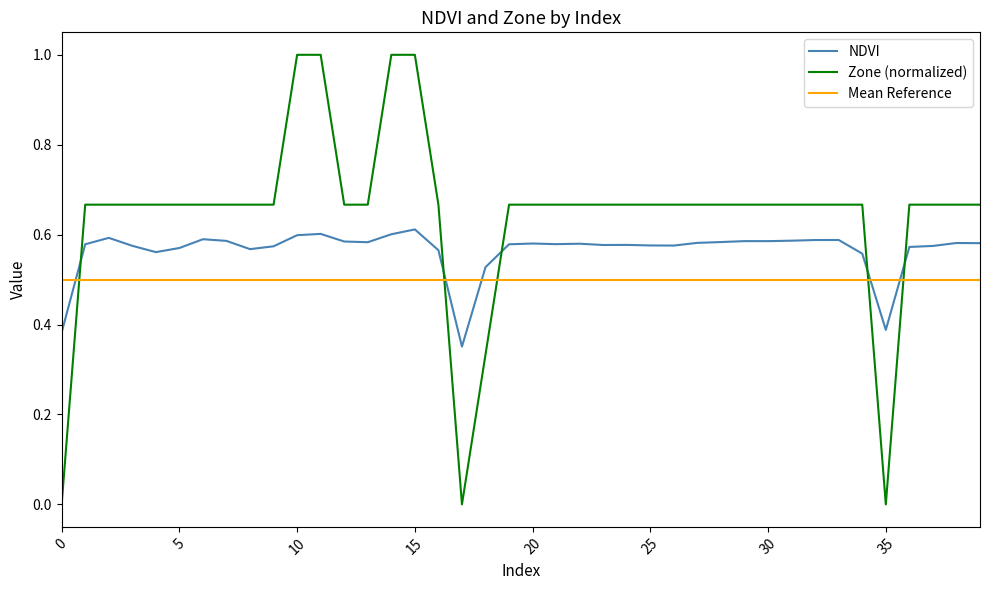

What is the sum of all NDVI values?

22.6